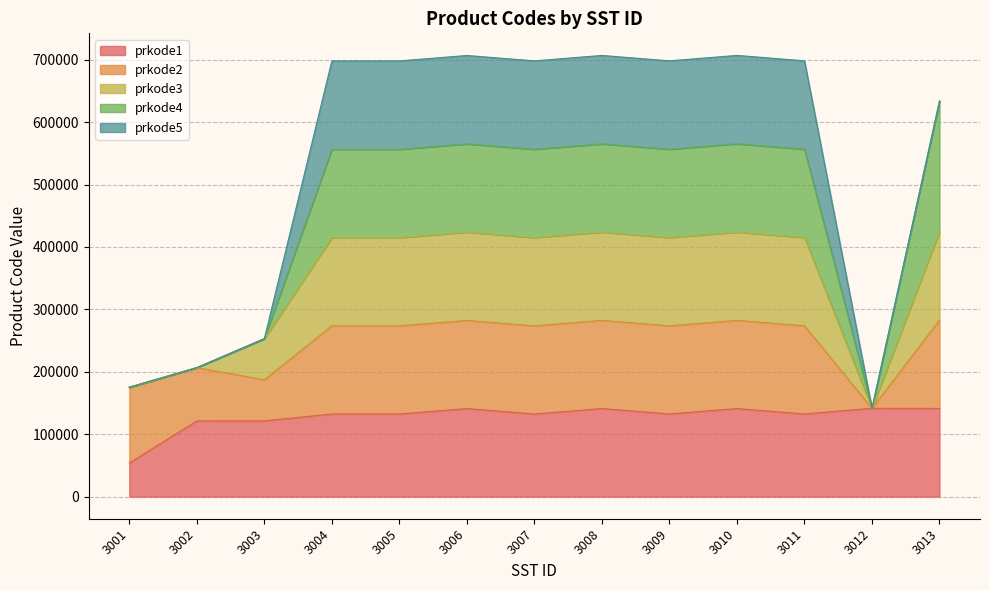

What are all the series names shown in the legend?

prkode1, prkode2, prkode3, prkode4, prkode5